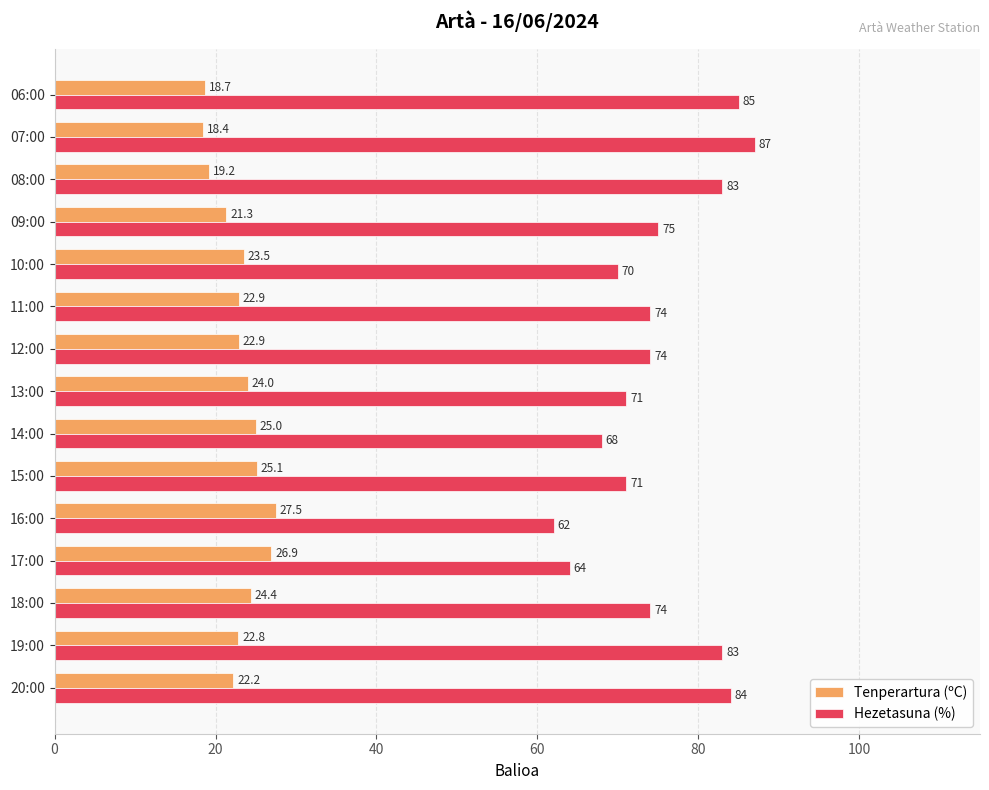

Which series changed the most between 12:00 and 06:00?

Hezetasuna (%)